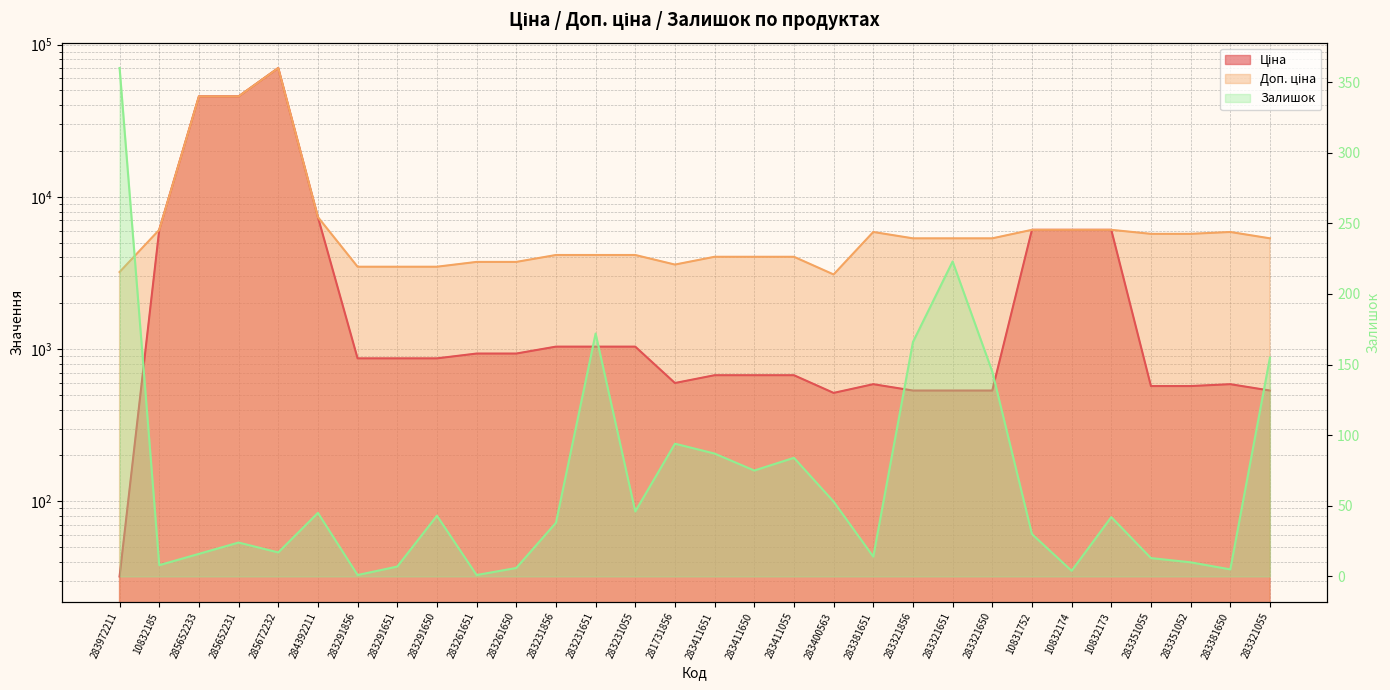

The Доп. ціна series shows 5334.5 at 283321055. True or false?

True